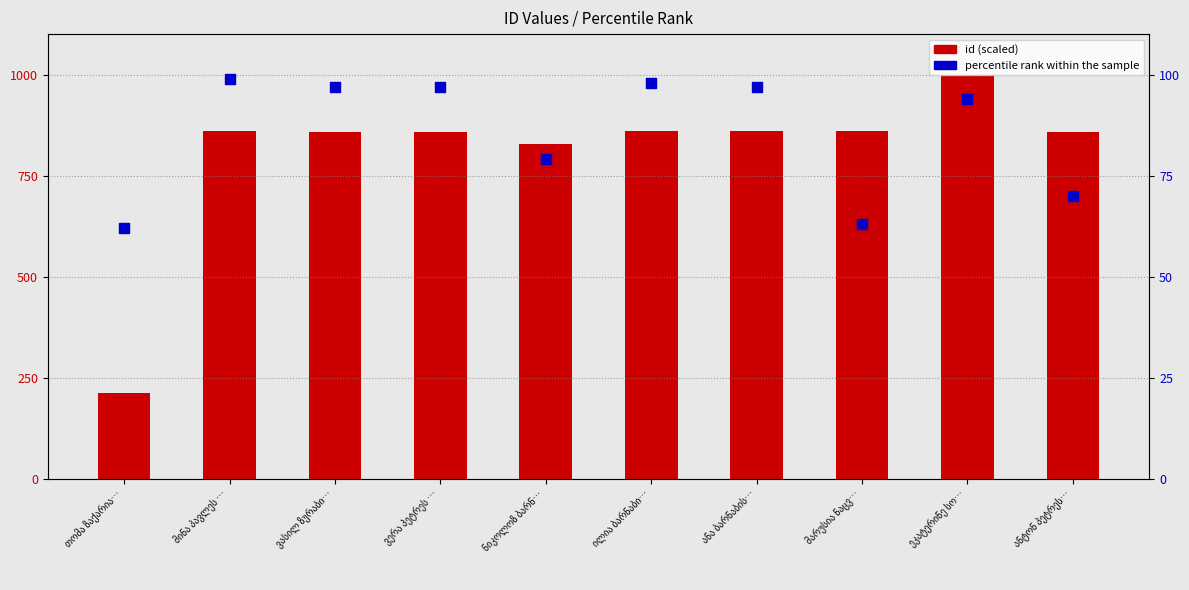

What are all the series names shown in the legend?

id (scaled), percentile rank within the sample